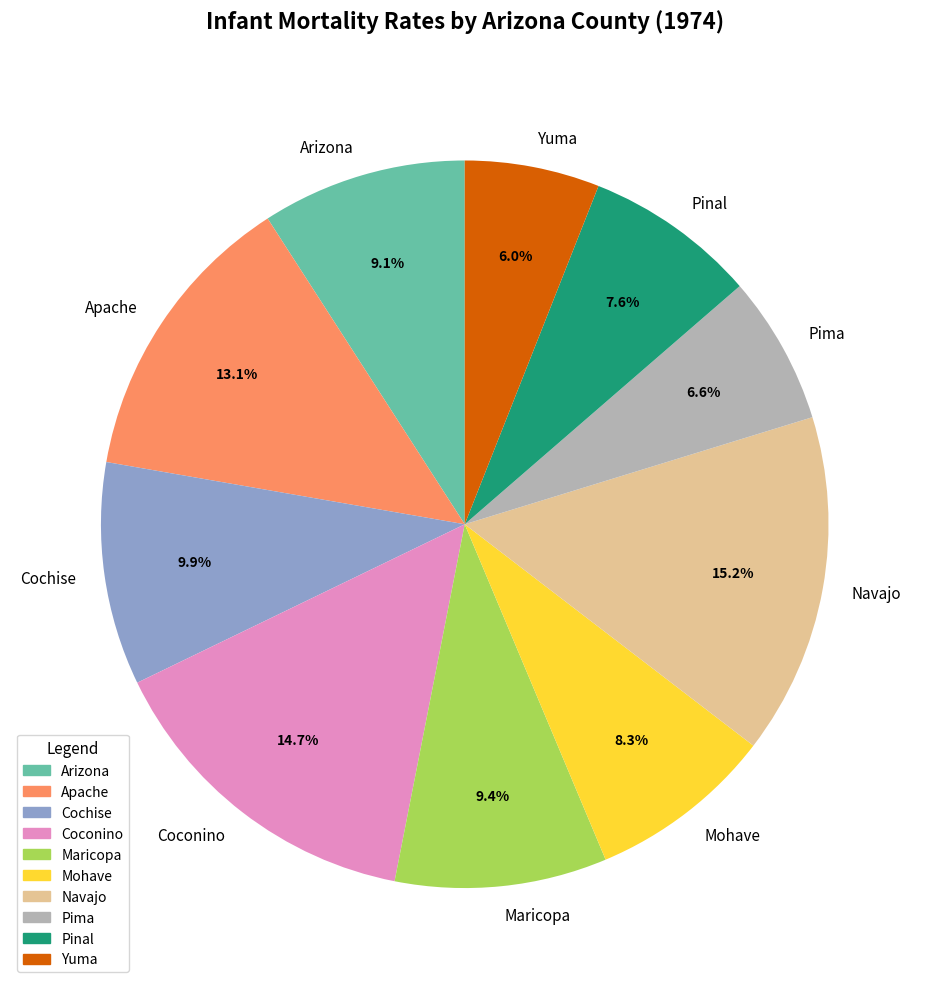

Does Maricopa account for over 50% of the chart?

No